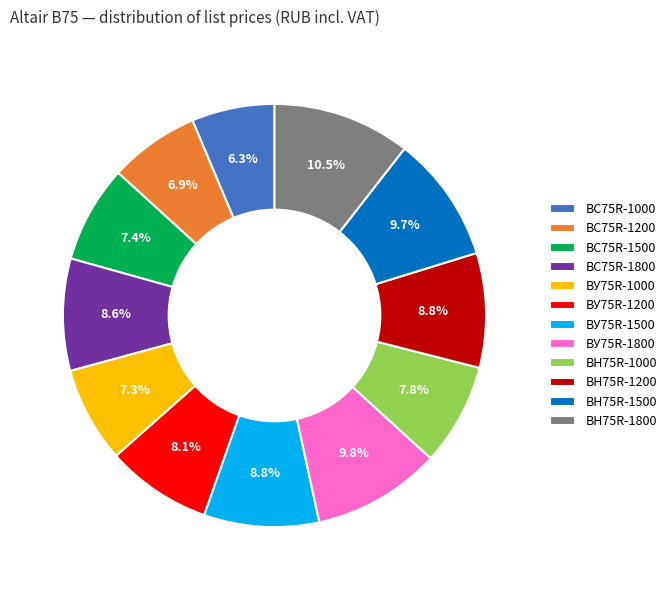

What percentage is NOT represented by ВС75R-1500?

92.6%